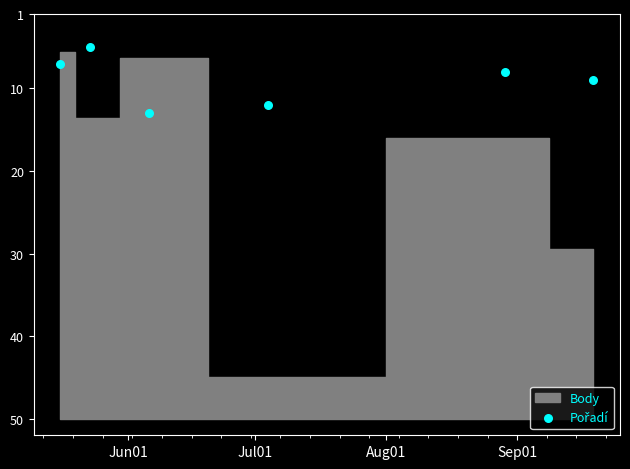

What is the range of X values (max minus min)?

126